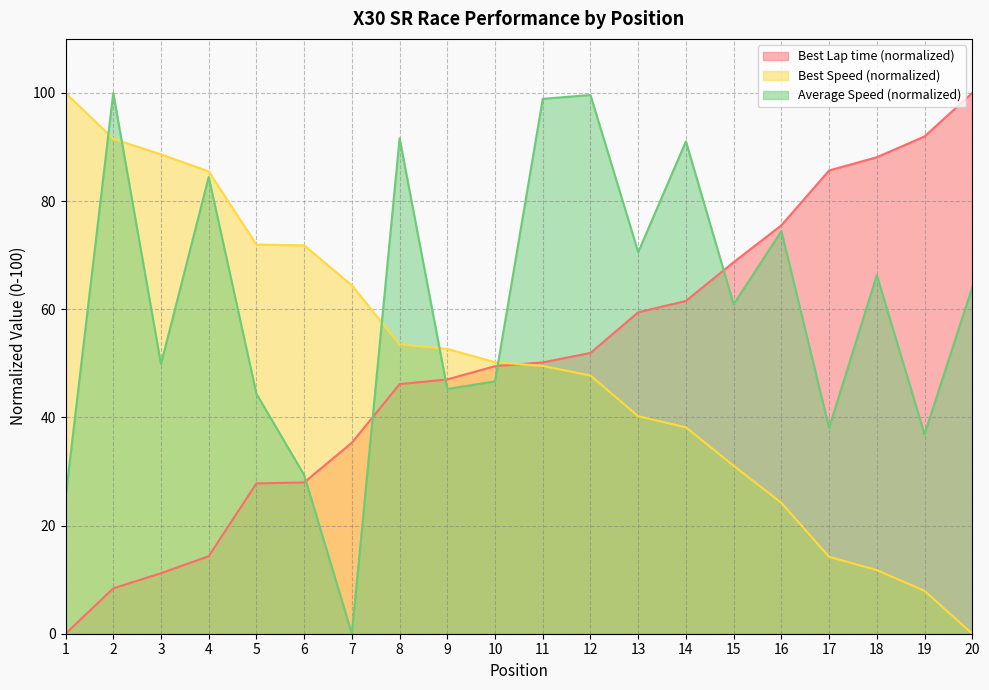

How many lines are shown in the chart?

3